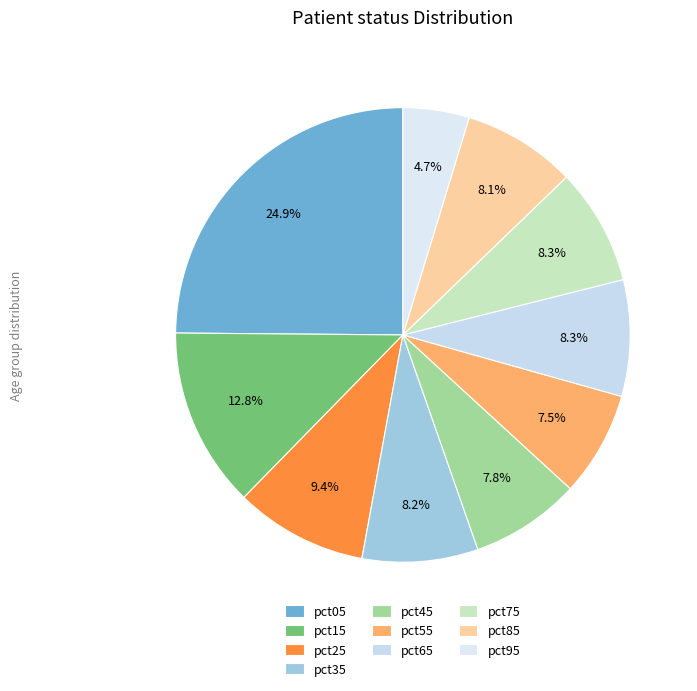

To the nearest percent, what is the average slice percentage?

10%